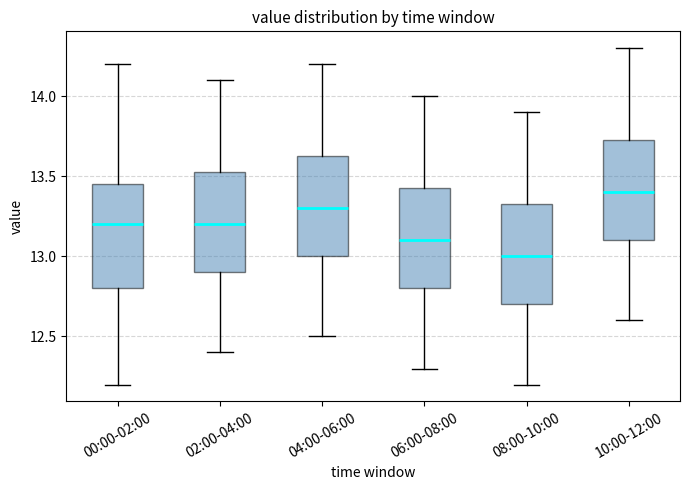

Which box has the highest median line?

10:00-12:00